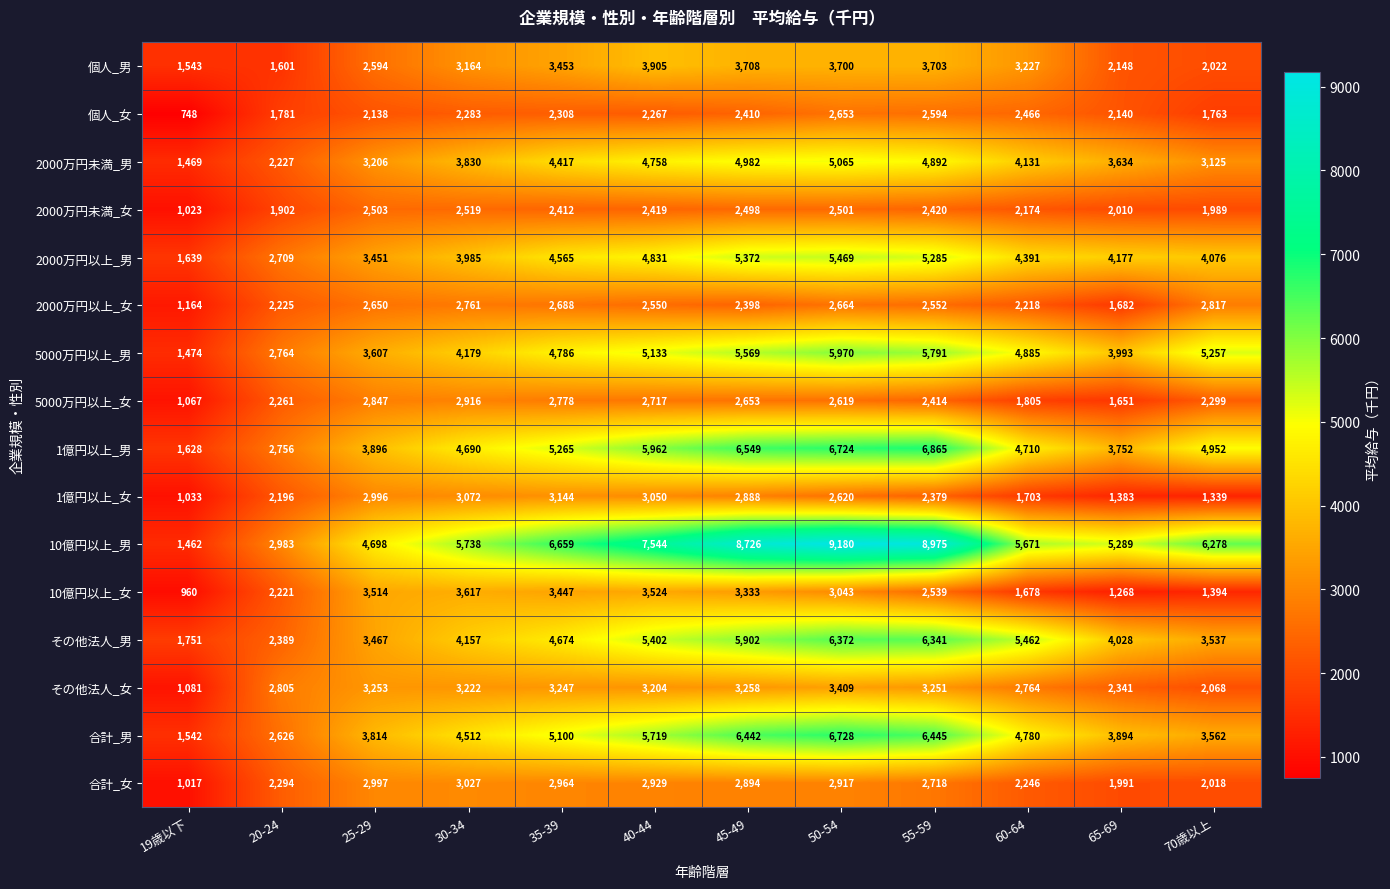

Which series changed the most between 19歳以下 and 25-29?

10億円以上_男